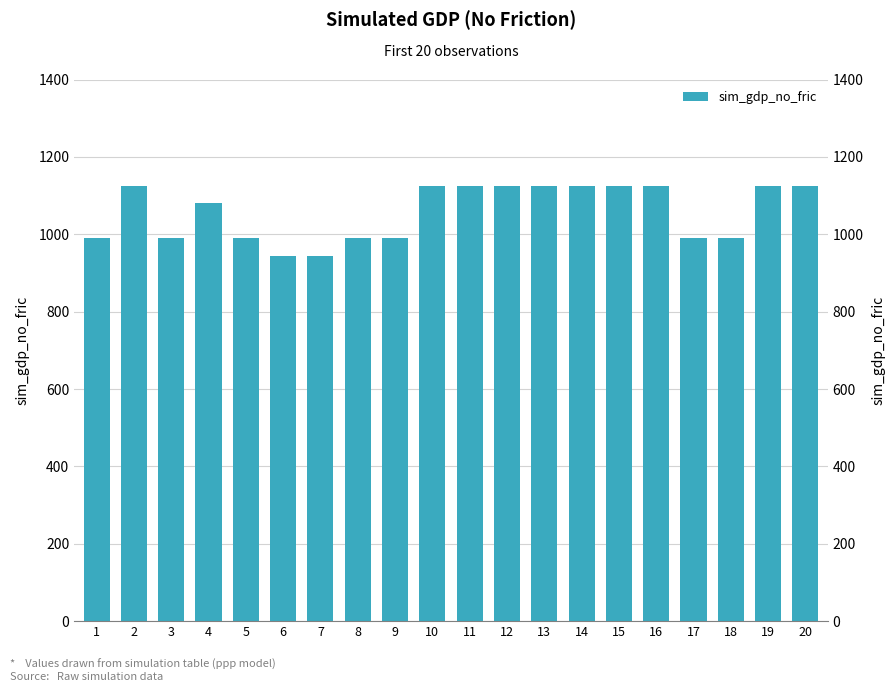

List the labels in order of value, smallest first.

6, 7, 1, 3, 5, 8, 9, 17, 18, 4, 2, 10, 11, 12, 13, 14, 15, 16, 19, 20